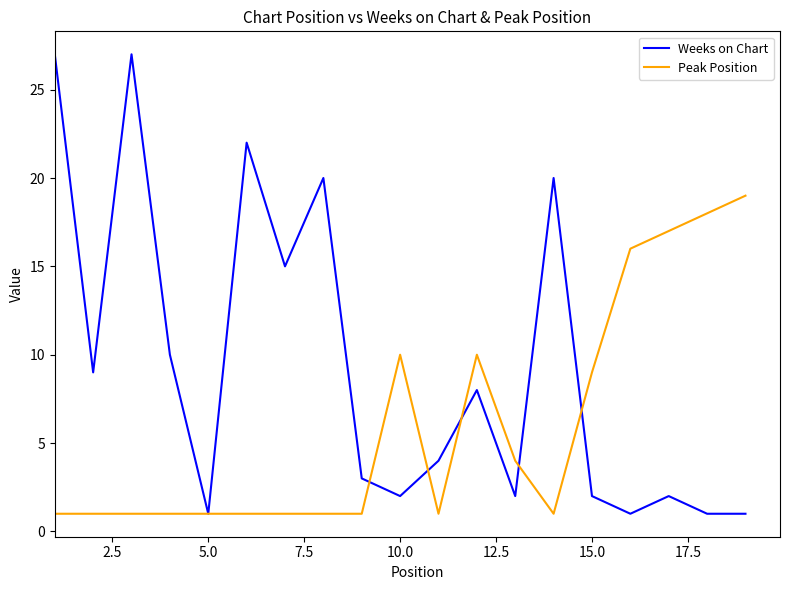

What is the average value of the Weeks on Chart series?

9